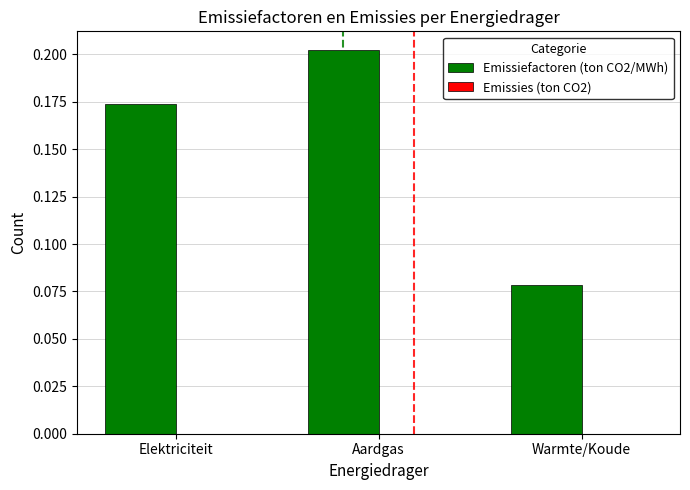

Rank the categories by value from highest to lowest.

Aardgas, Elektriciteit, Warmte/Koude